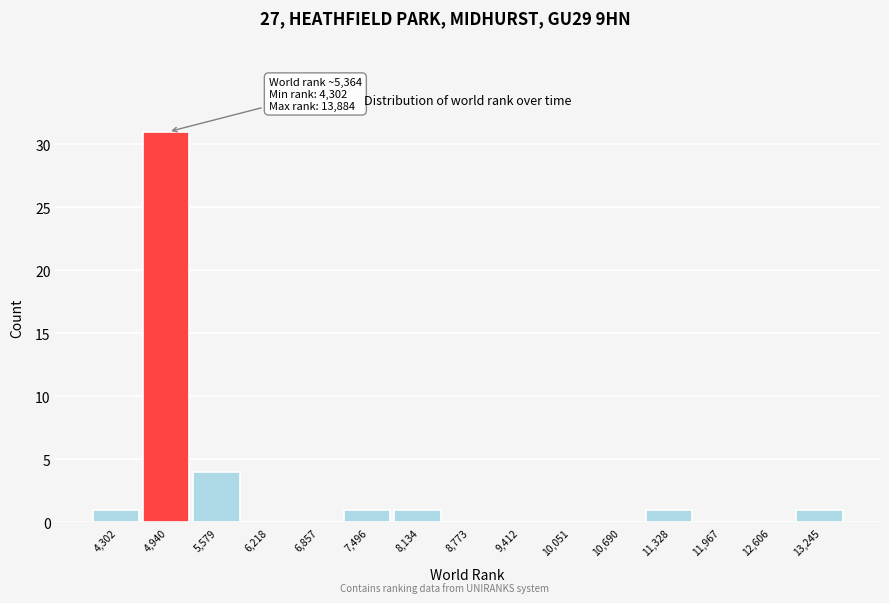

Reading left to right, transcribe all the data shown in this chart.

4,302=1	4,940=31	5,579=4	6,218=0	6,857=0	7,496=1	8,134=1	8,773=0	9,412=0	10,051=0	10,690=0	11,328=1	11,967=0	12,606=0	13,245=1